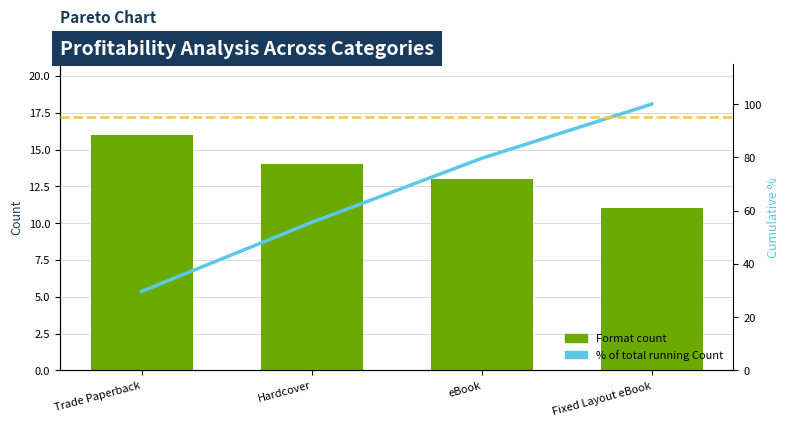

How many distinct data groups are displayed?

2